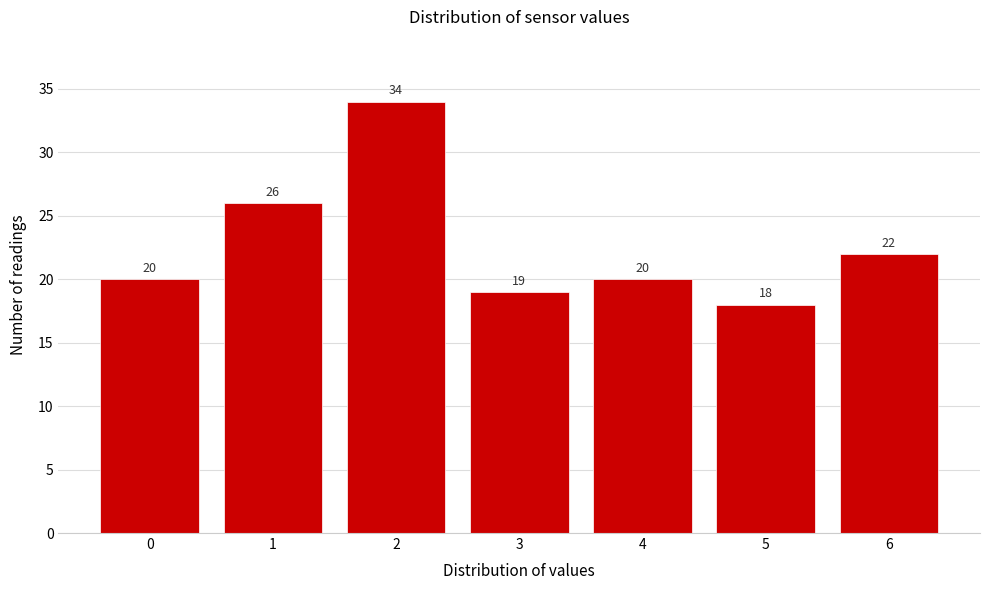

Reading left to right, extract all data points from this chart.

20	26	34	19	20	18	22